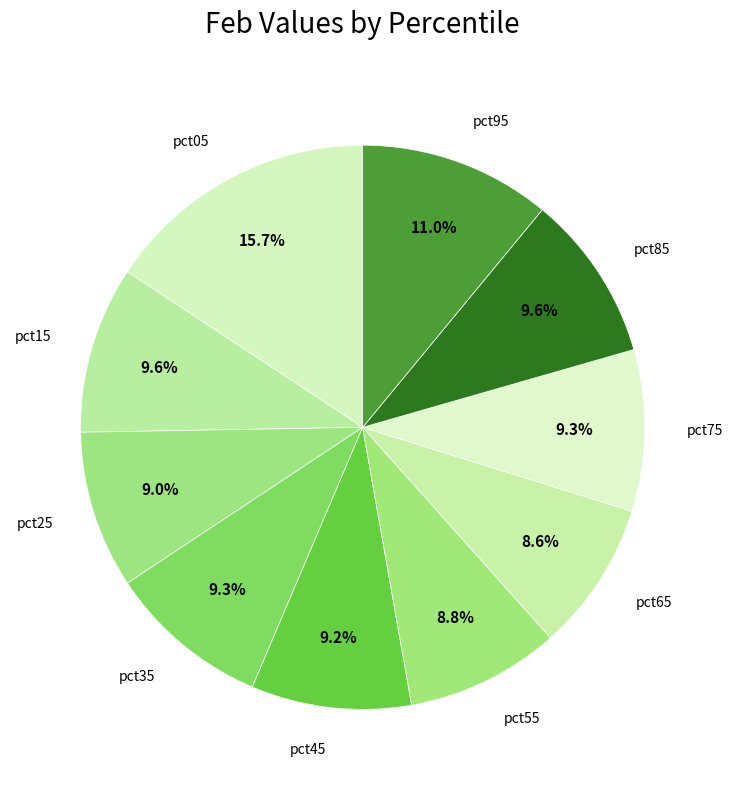

The pct55 slice represents 9% of the pie. True or false?

True